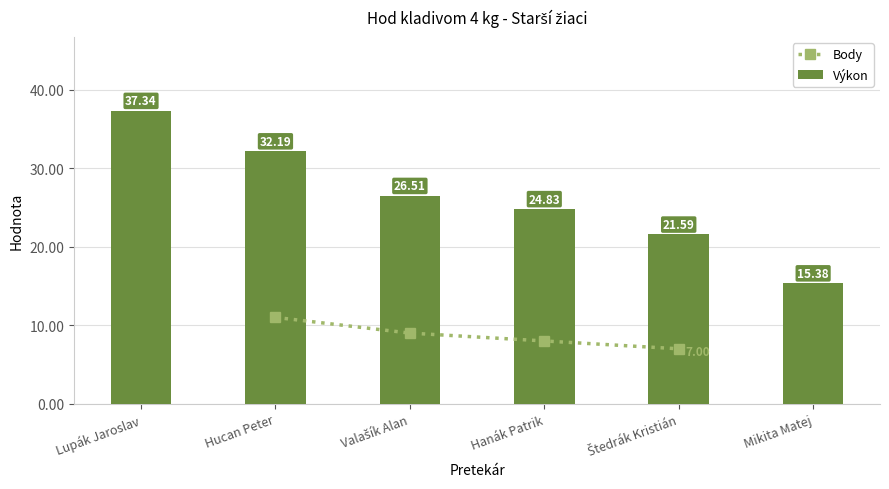

What is the minimum value shown in the chart?

15.4